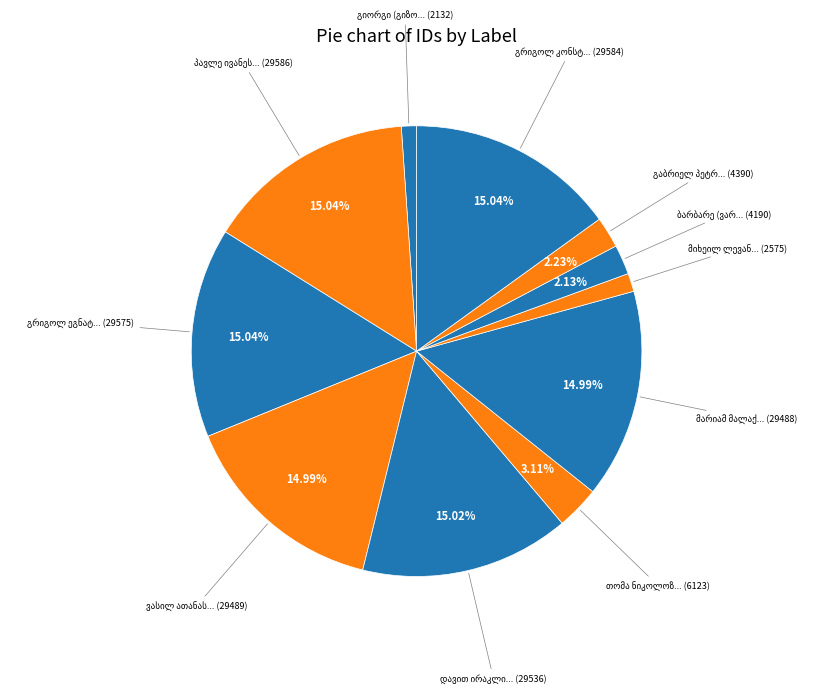

Approximately how many times larger is the value at ვასილ ათანასეს ძე ახობაძე compared to დავით ირაკლის ძე ადეიშვილი?

1.0